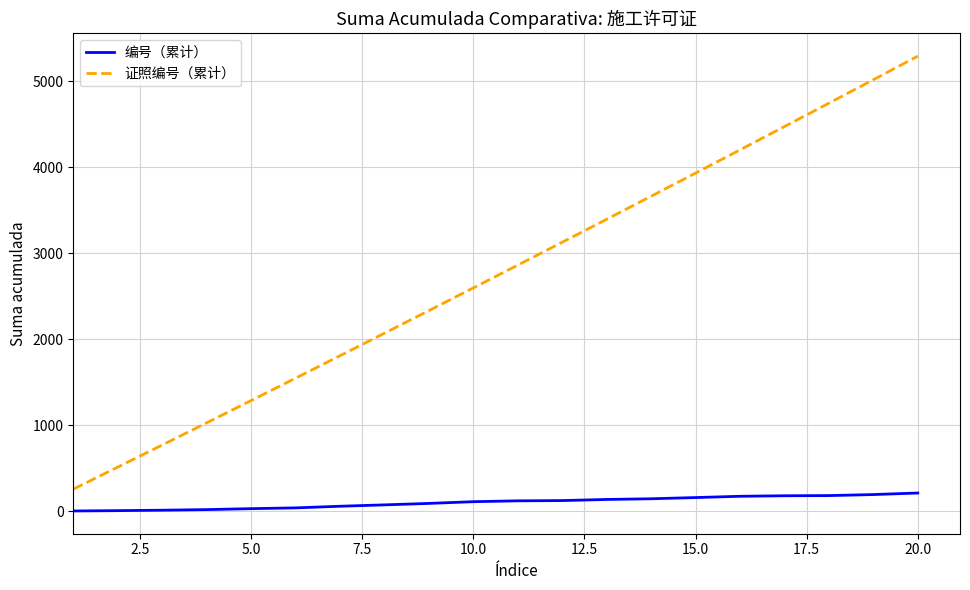

What are all the series names shown in the legend?

编号（累计）, 证照编号（累计）